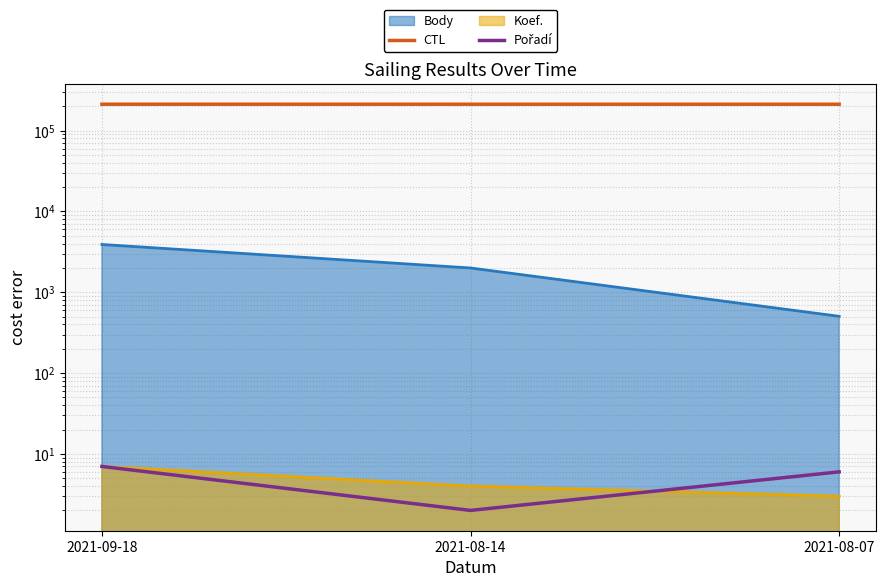

True or false: CTL has a value of 314998 at 2021-09-18.

False